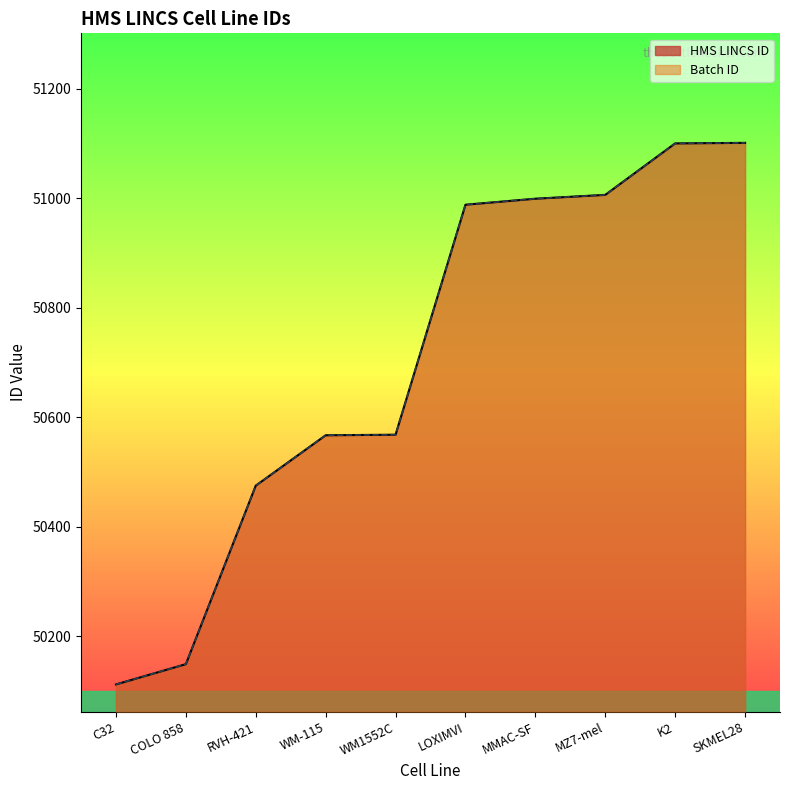

True or false: Batch ID and HMS LINCS ID cross at least once.

False